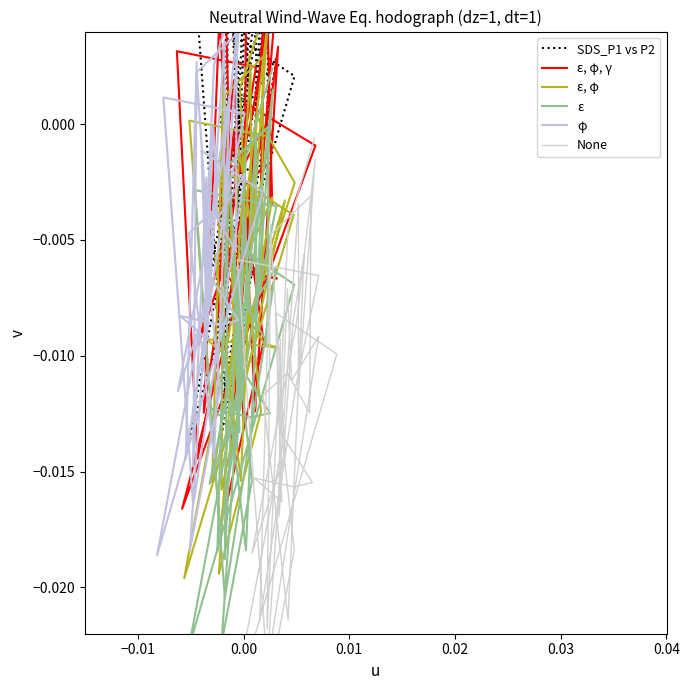

The ε, φ, γ series shows -0.0 at 30. True or false?

False